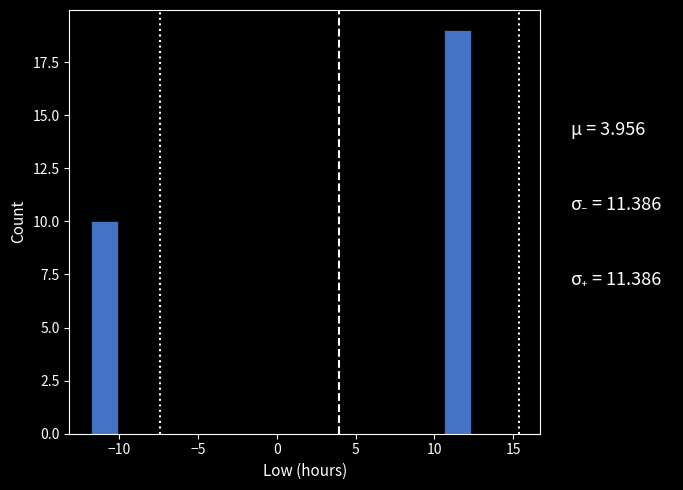

Read against the x-axis, roughly where is the centre of the tallest bar?

11.5